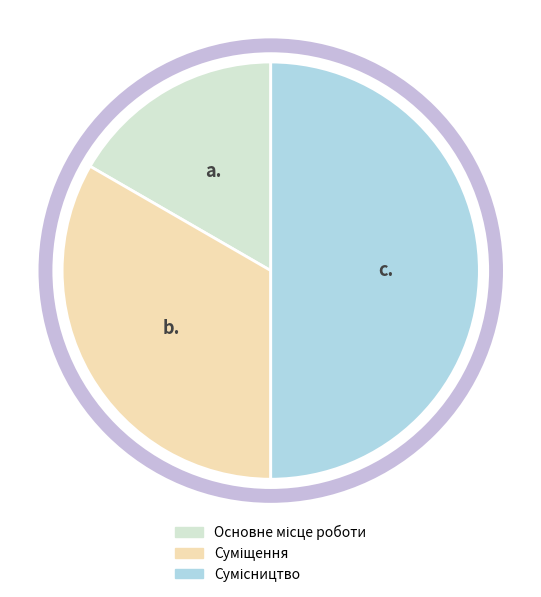

What is the smallest slice in the pie chart?

Основне місце роботи